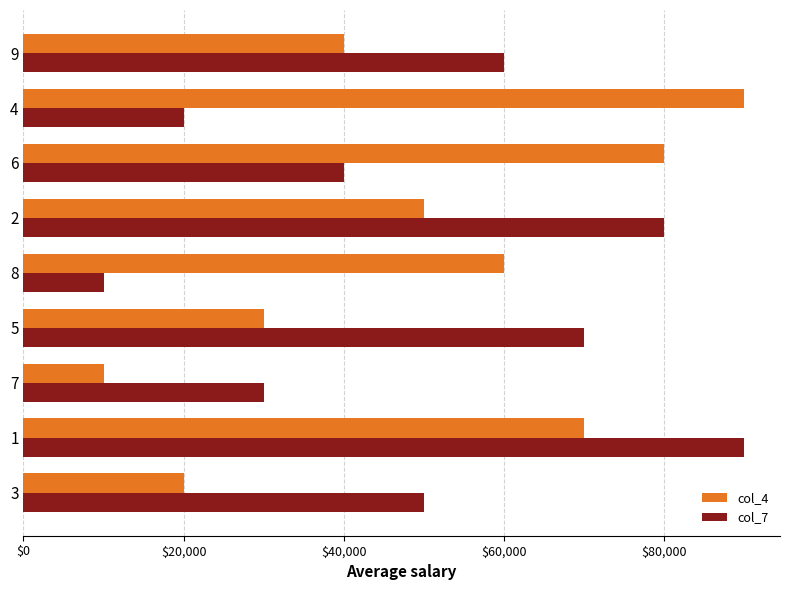

Where is col_4 nearest to the value 50000?

2